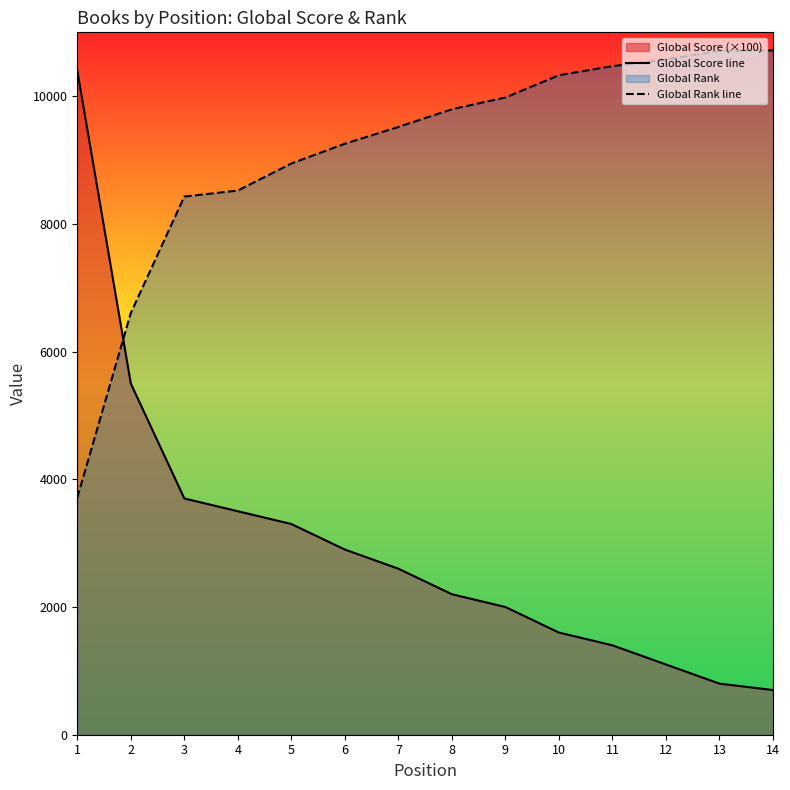

Which series ends up on top after the final intersection of Global Score line and Global Rank line?

Global Rank line